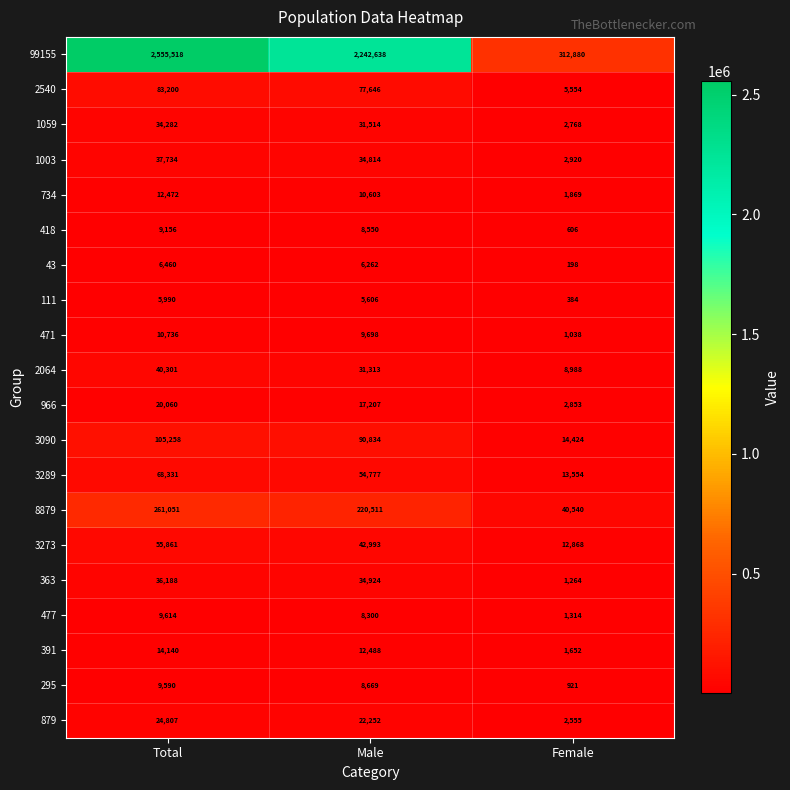

Is it true that 363 equals 1264 at Female?

True